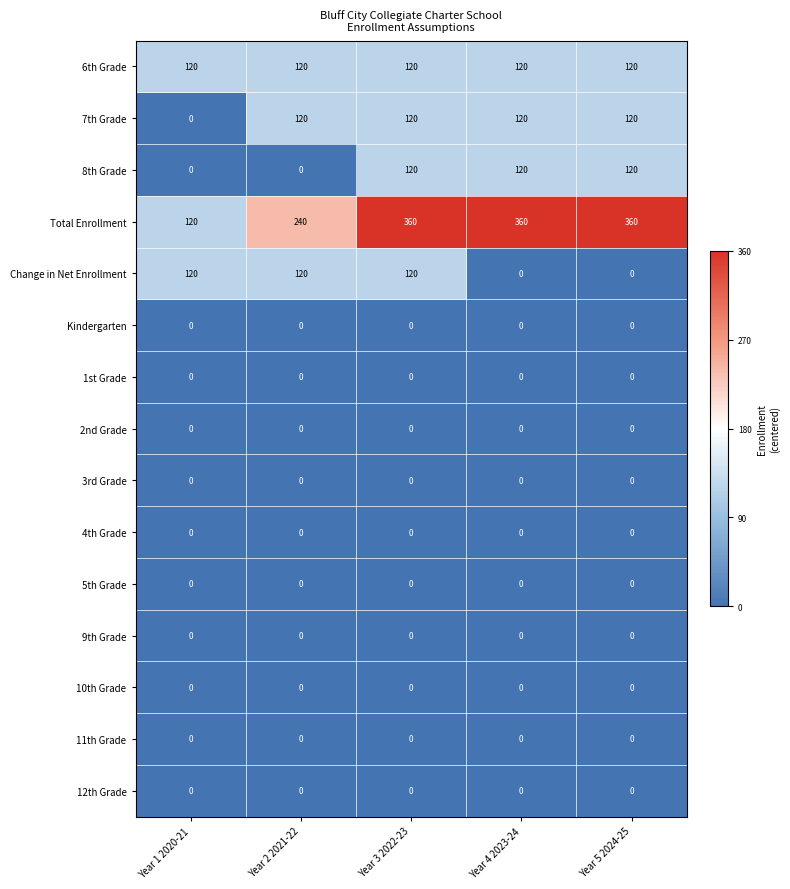

What is the greatest value displayed?

360